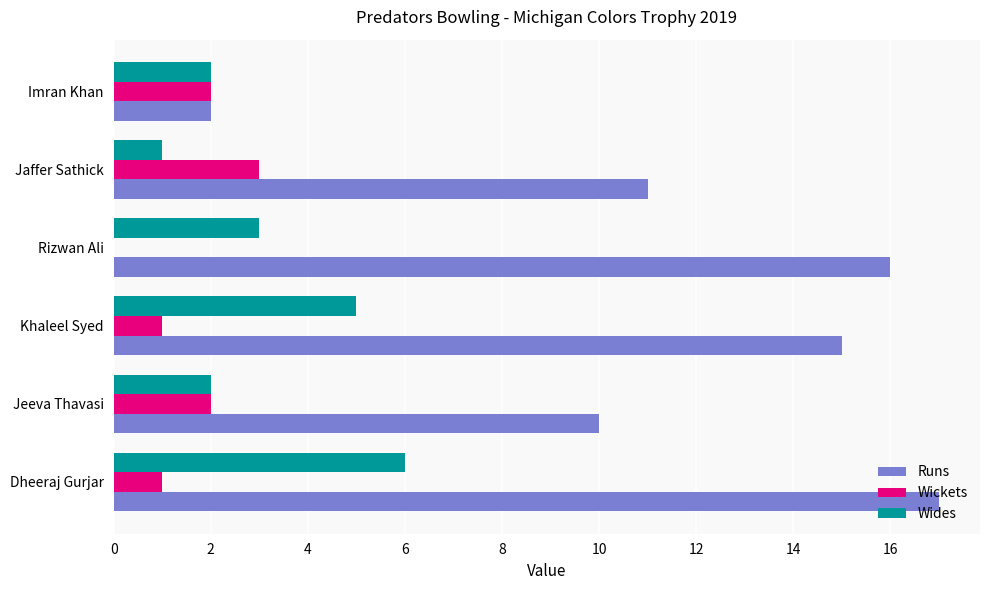

What are all the series names shown in the legend?

Runs, Wickets, Wides